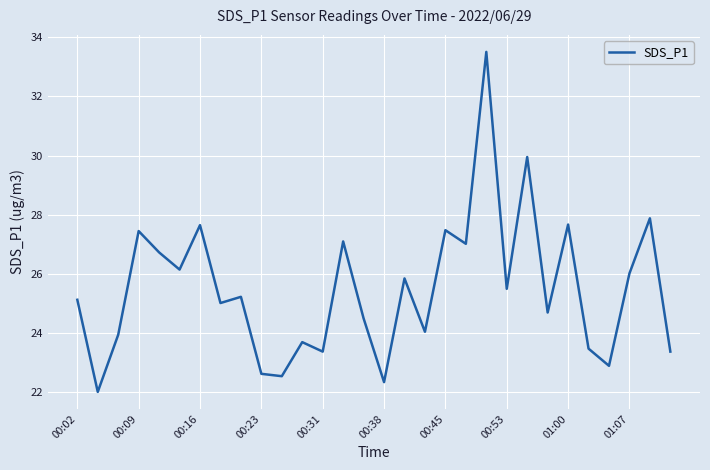

What is the average value?

25.5